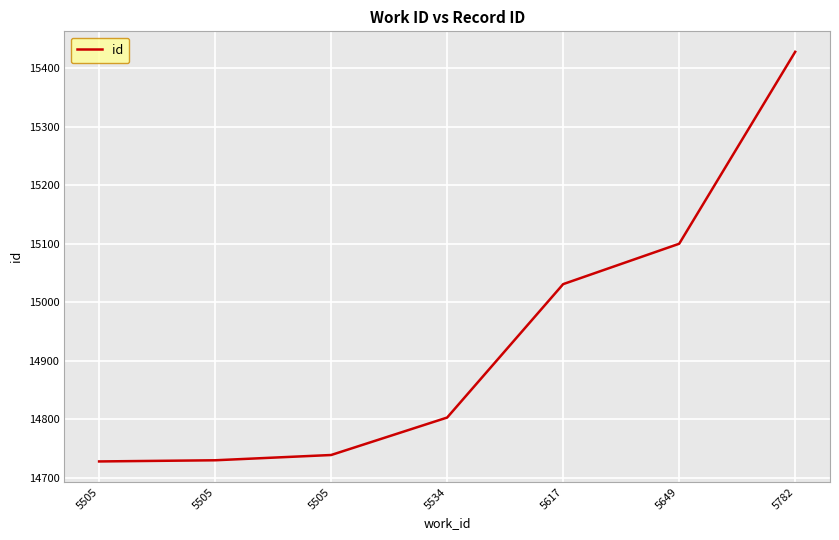

Which label corresponds to the smallest value in the chart?

5505